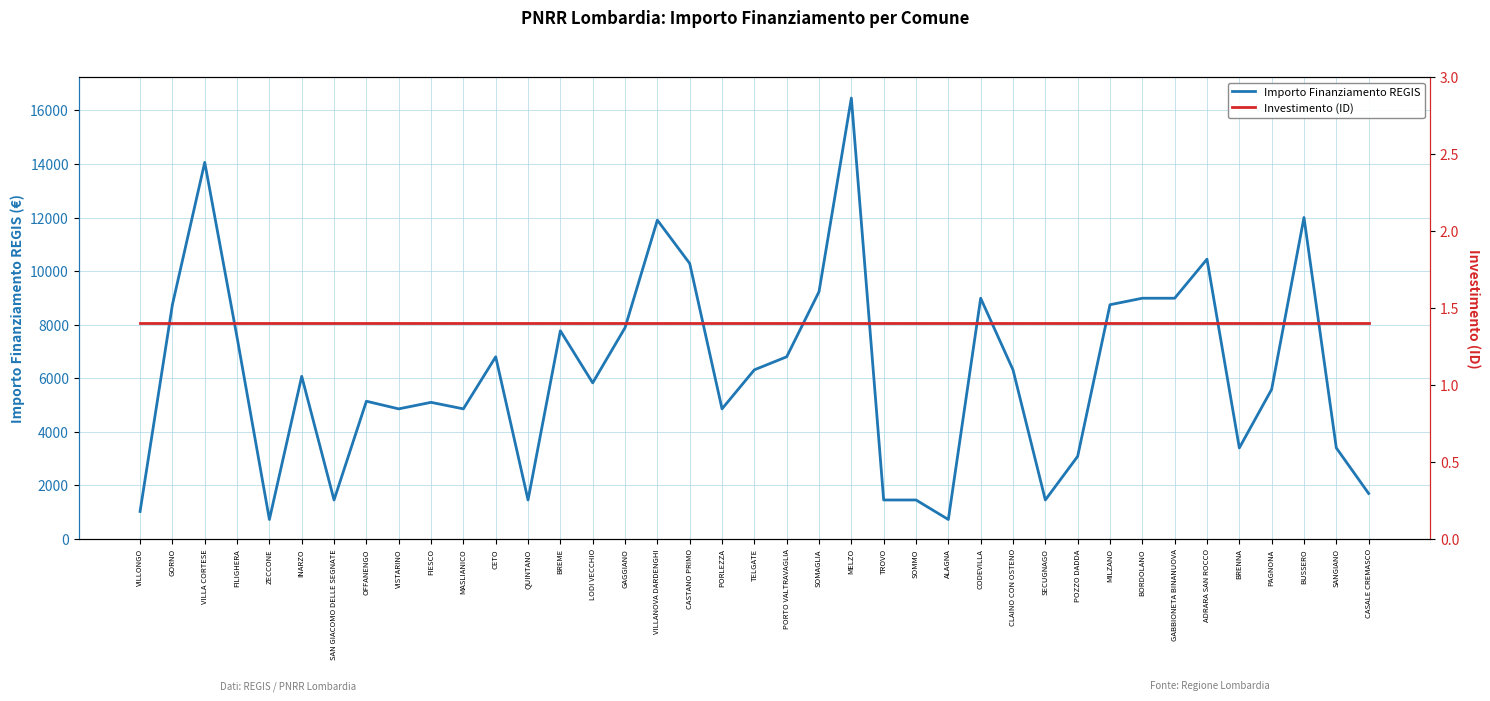

What is the label of the 24th point from the right?

GAGGIANO